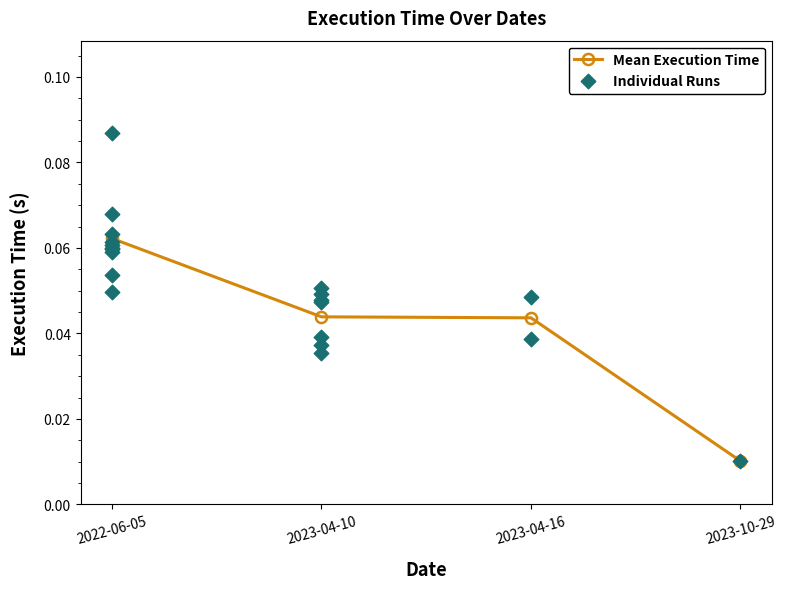

Between 2022-06-05 and 2023-04-10, which is larger?

2022-06-05